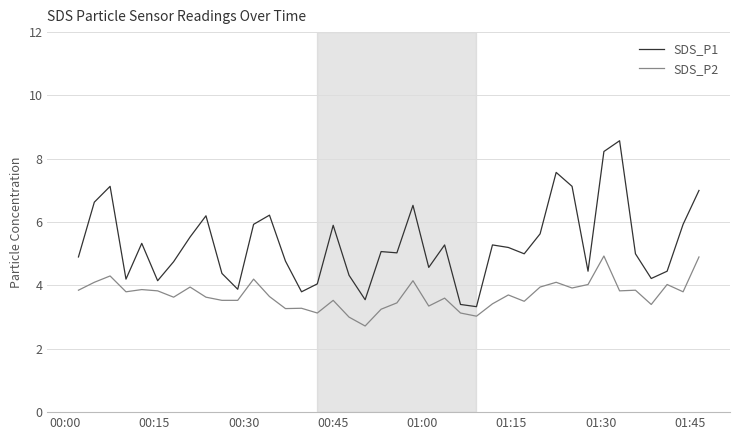

What is the difference between the maximum and minimum values in the SDS_P2 series?

2.2